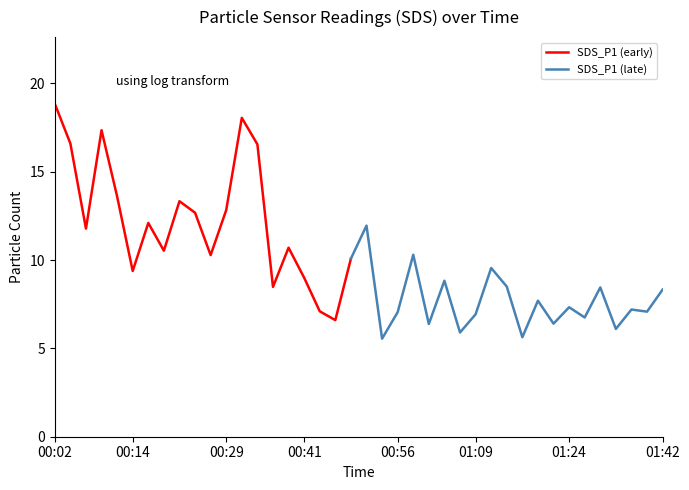

What is the minimum value for SDS_P1 (early)?

6.6